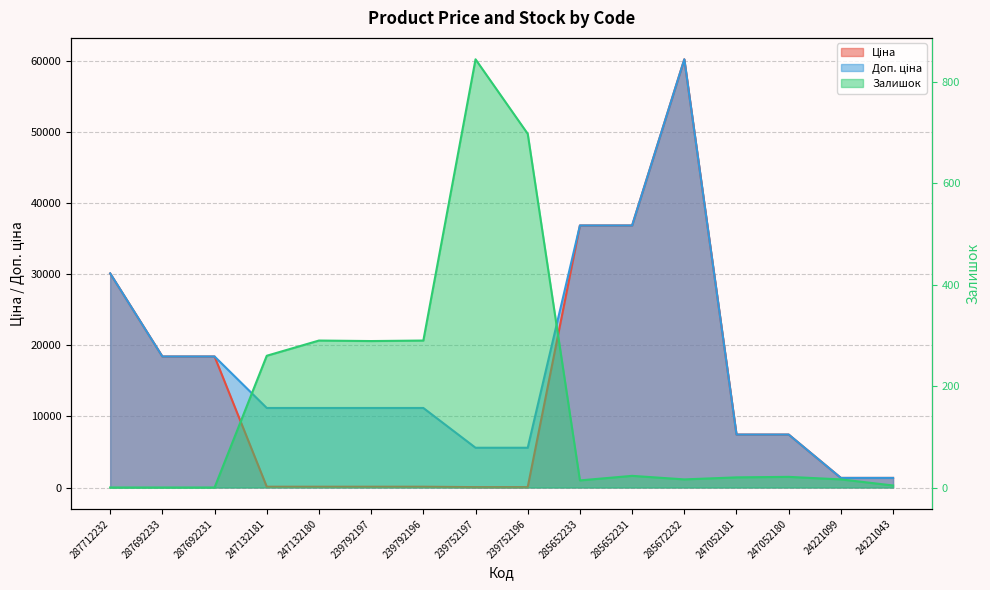

Rank the series by their maximum value, from lowest to highest.

Залишок, Ціна, Доп. ціна